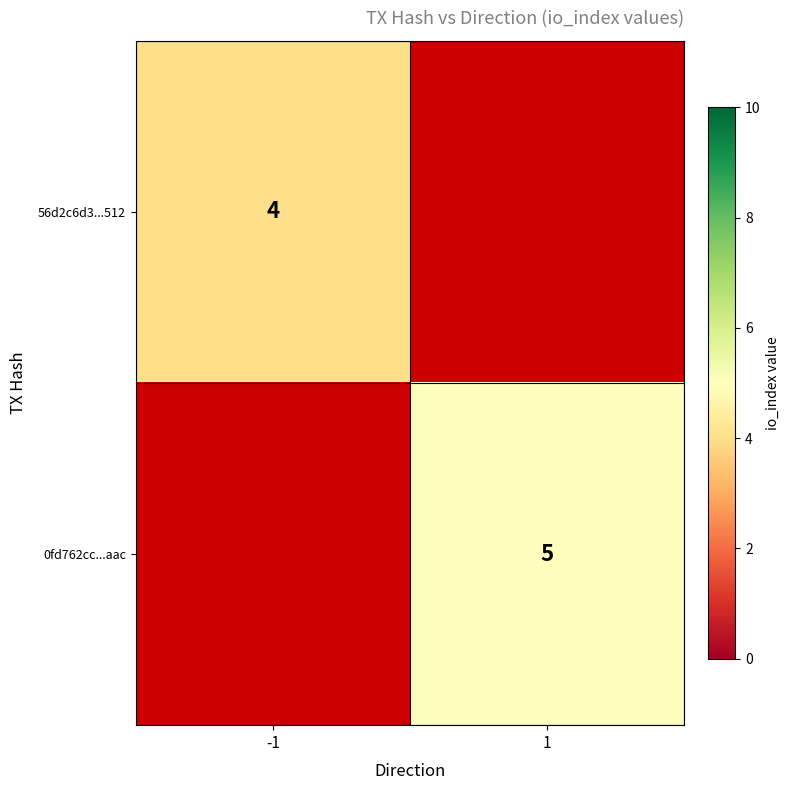

The 0fd762cc...aac series shows 5 at 1. True or false?

True